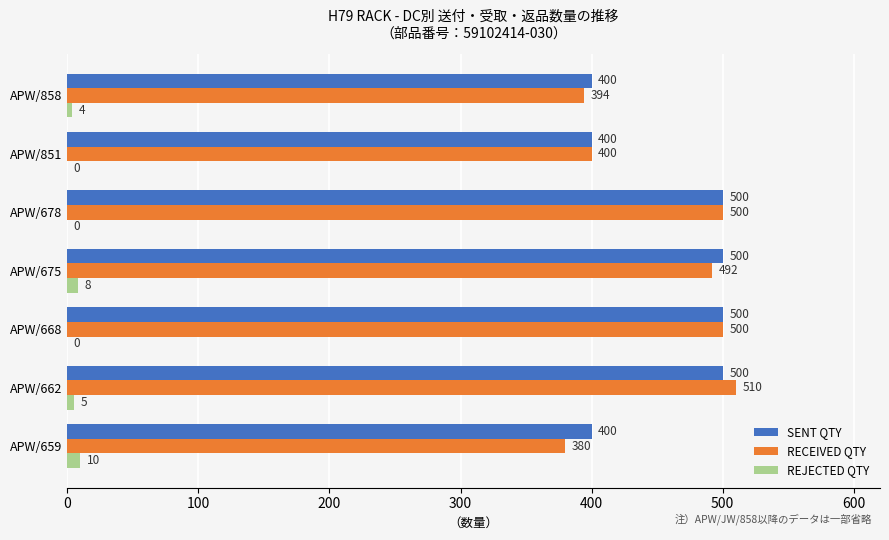

What is the total value across all series at APW/678?

1000